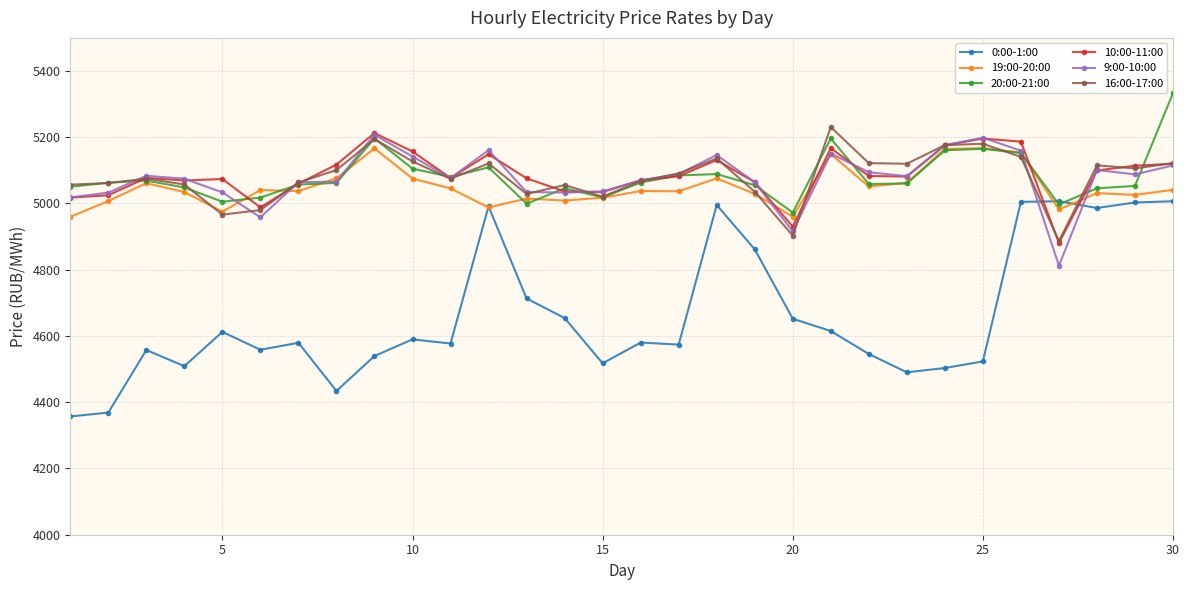

What is the value of the 10:00-11:00 point at the 5th from the left?

5073.8